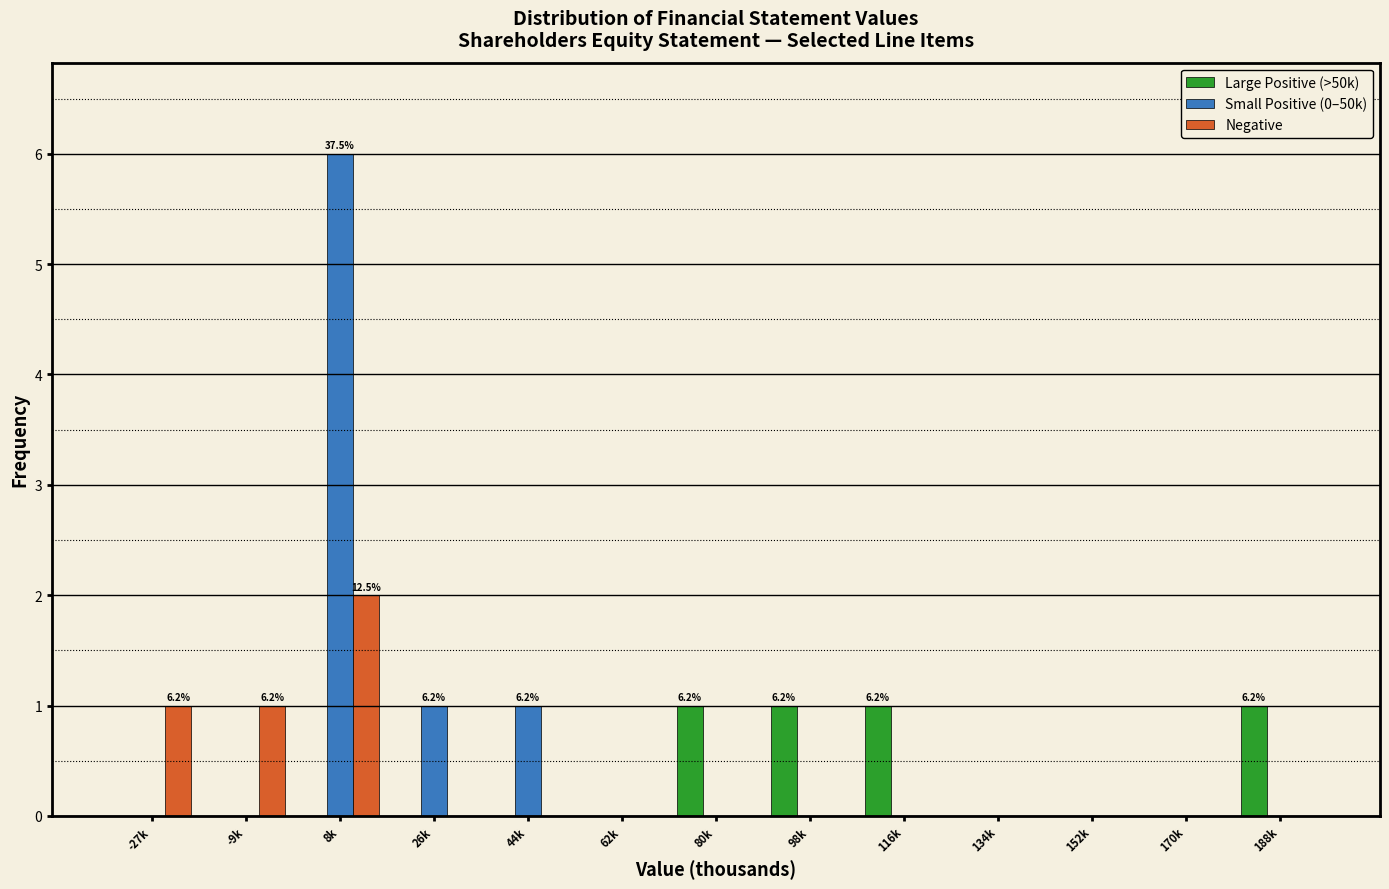

Which label corresponds to the largest value in the chart?

8k